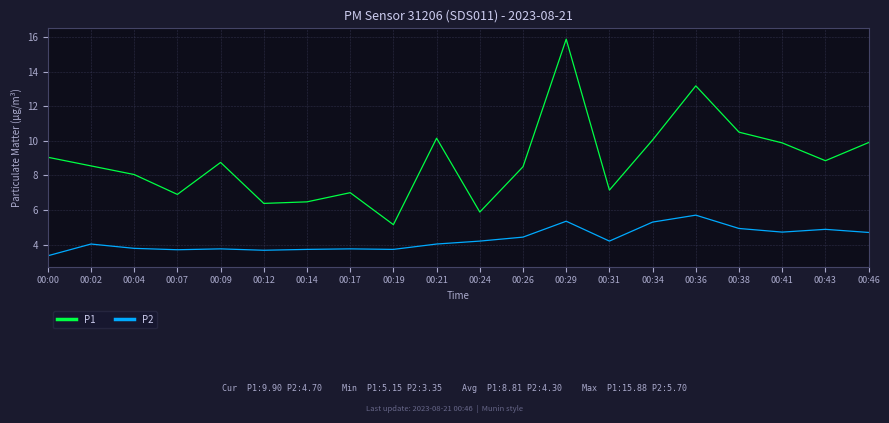

Rank the series by their average value, from highest to lowest.

P1, P2